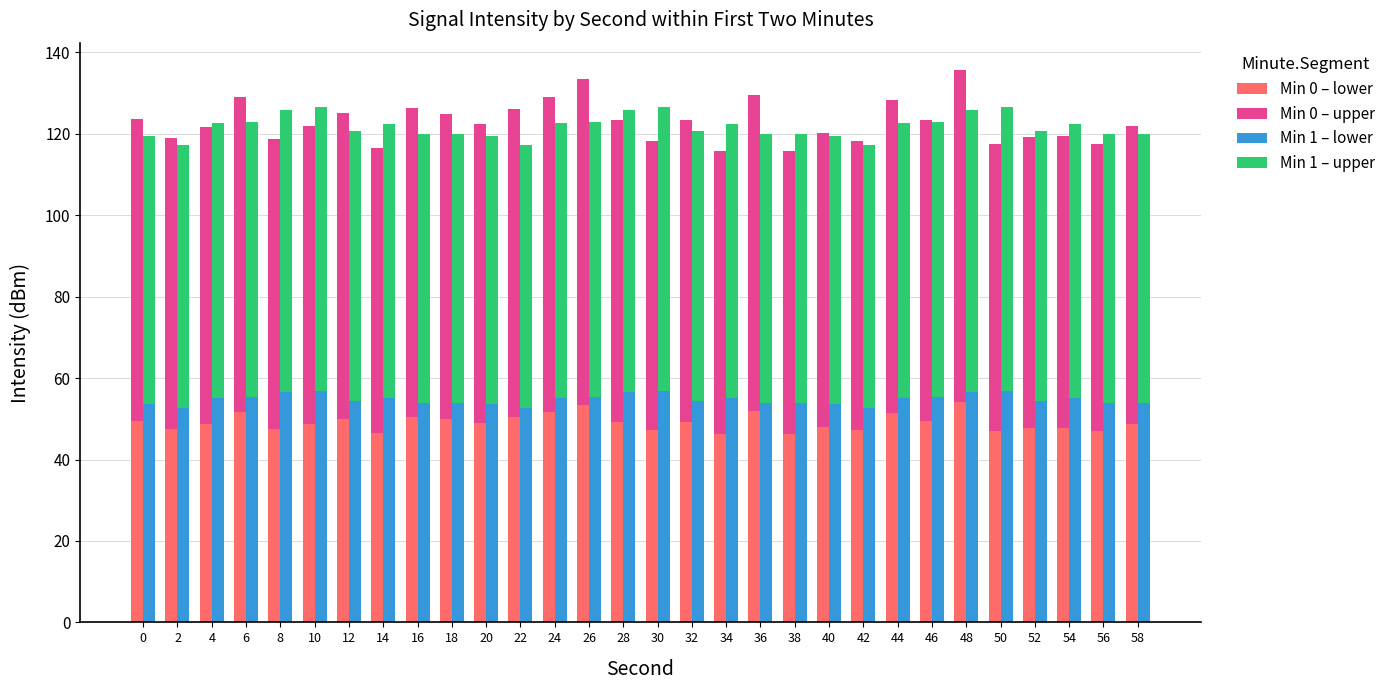

What value does the Min 1 – lower series have at 54?

55.1